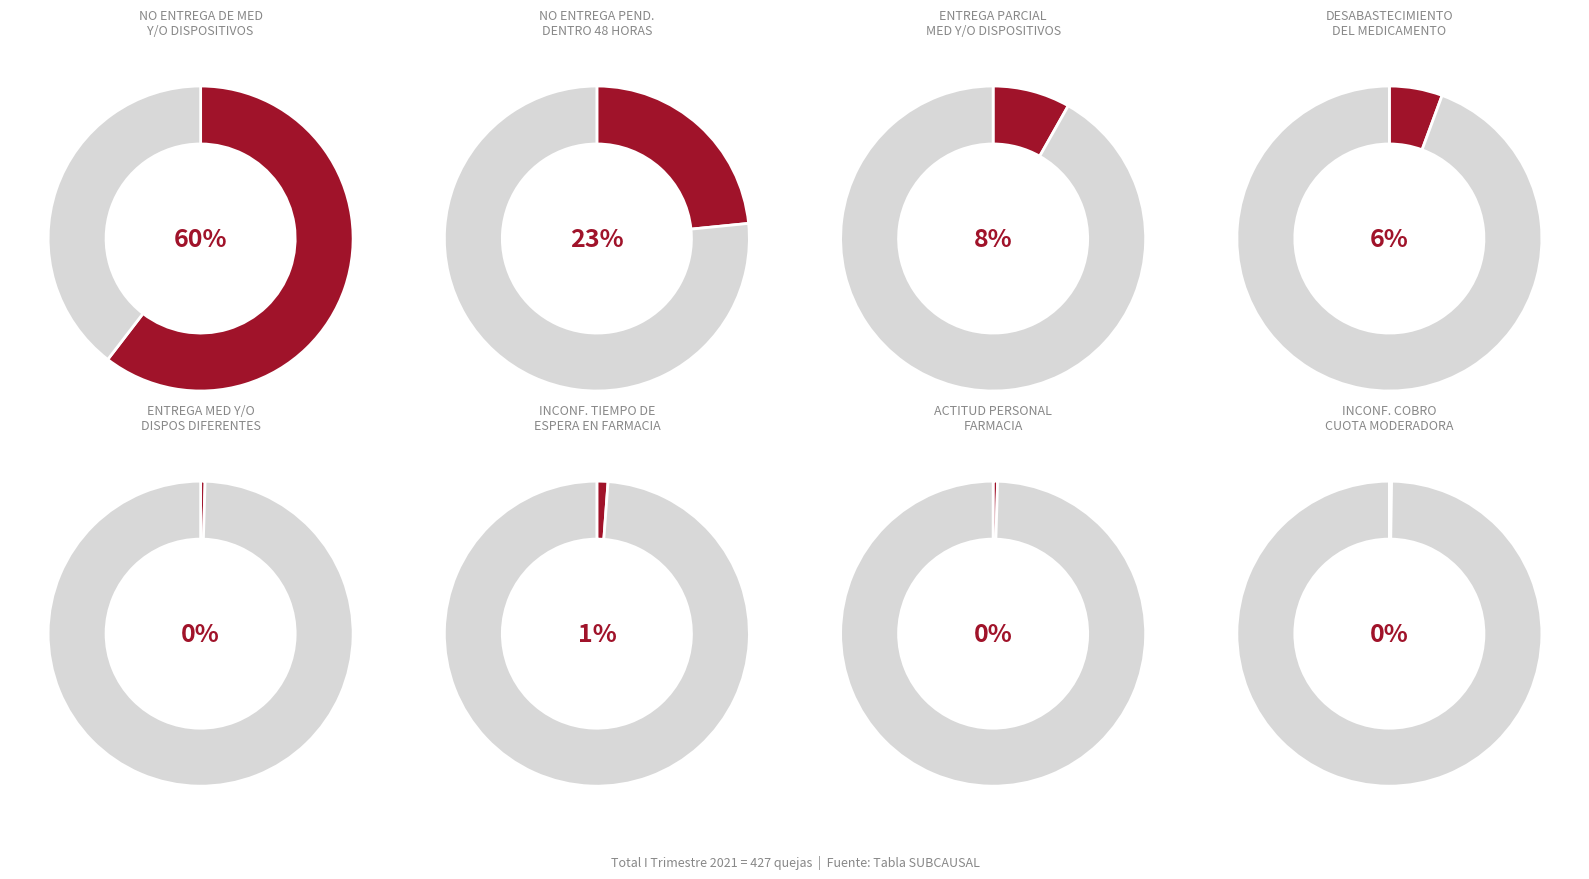

Does any single category account for the majority?

Yes